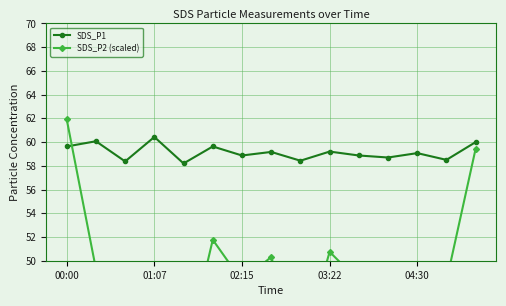

Is it true that SDS_P1 equals 59.2 at 03:22?

True